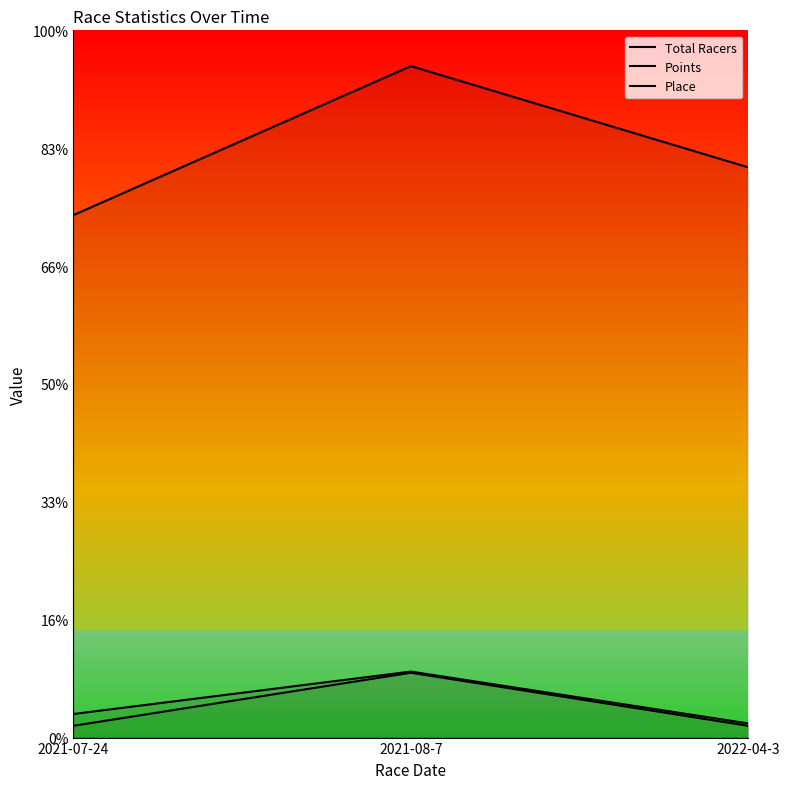

What is the total value across all series at 2021-07-24?

473.2